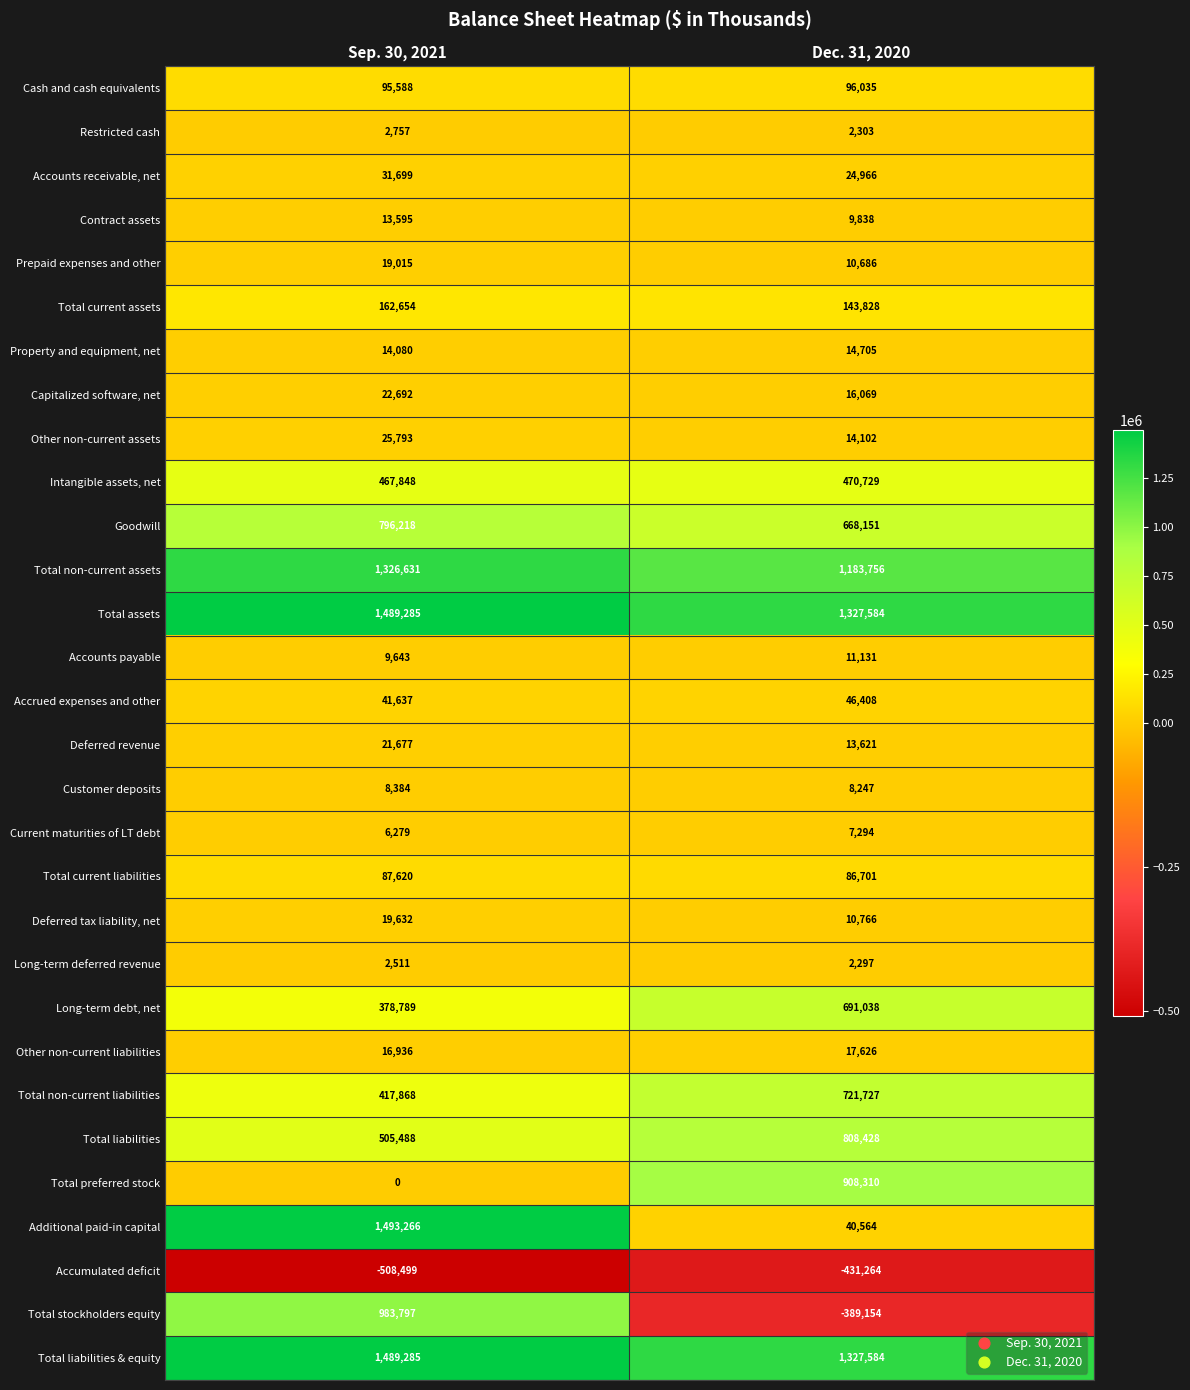

The value of Intangible assets, net at Dec. 31, 2020 is 726720. True or false?

False